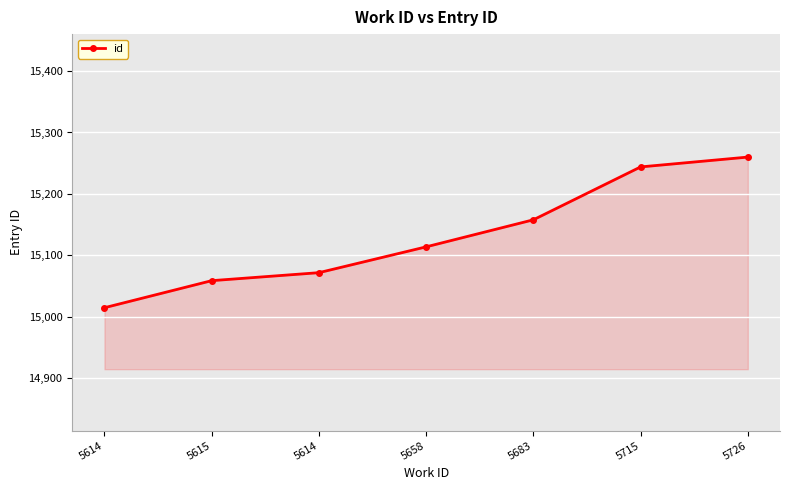

Rank the categories by value from highest to lowest.

5726, 5715, 5683, 5658, 5614, 5615, 5614